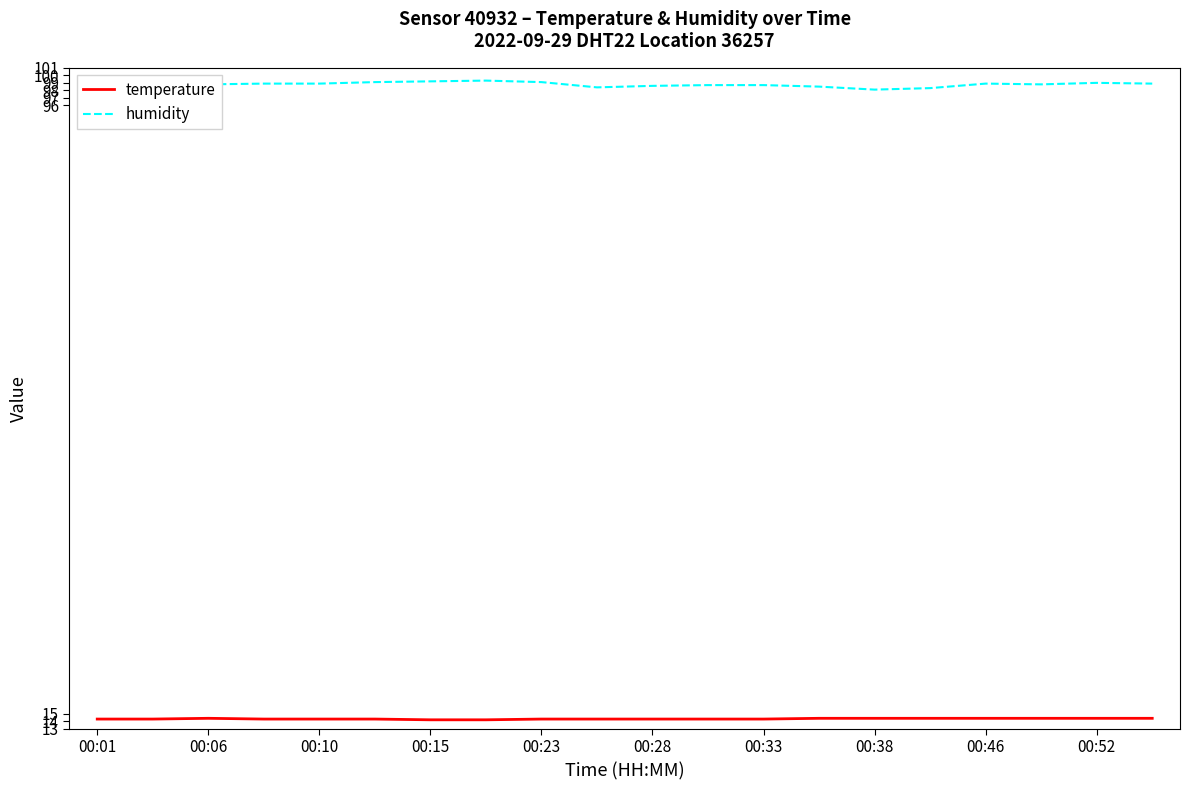

At how many categories does at least one series exceed 81?

20